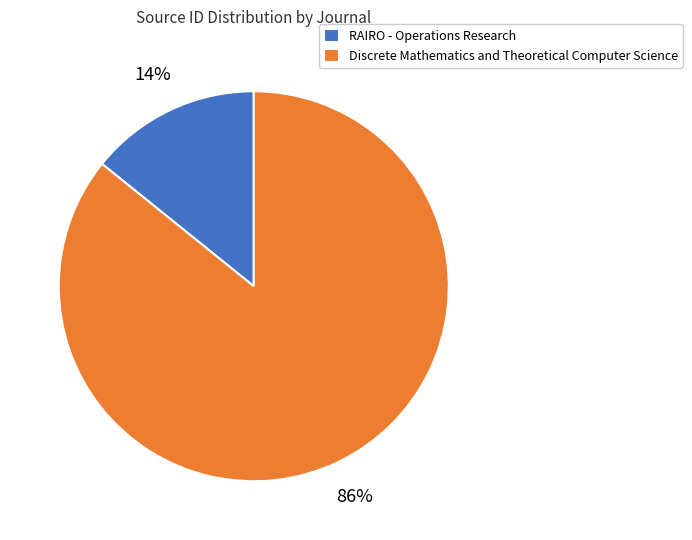

Which slice is the smallest?

RAIRO - Operations Research